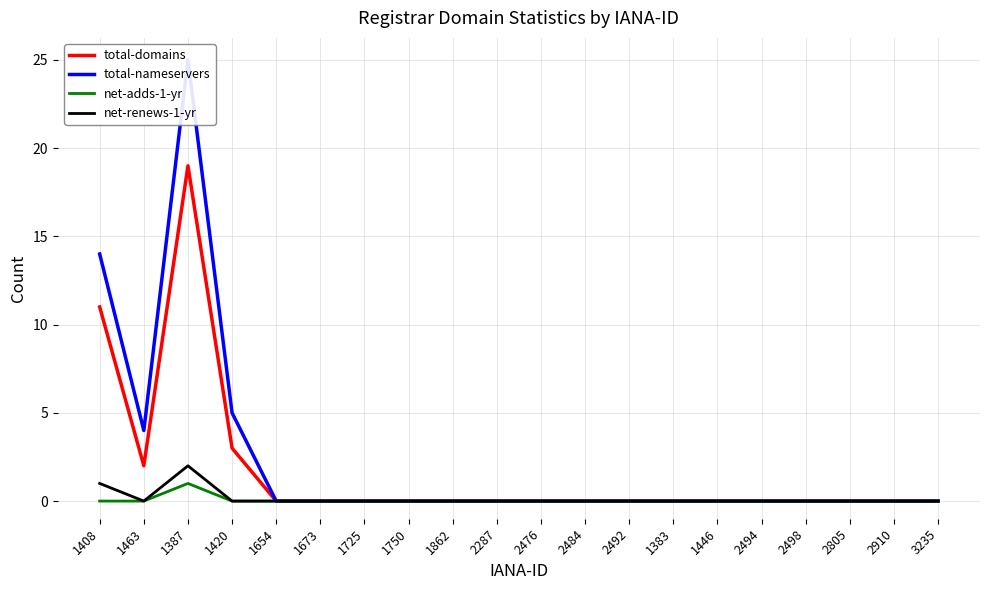

The net-adds-1-yr series shows 1 at 1654. True or false?

False